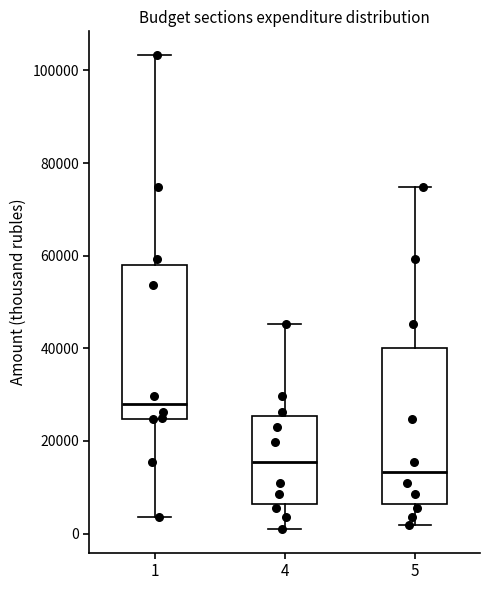

Which box's median line is the highest?

1